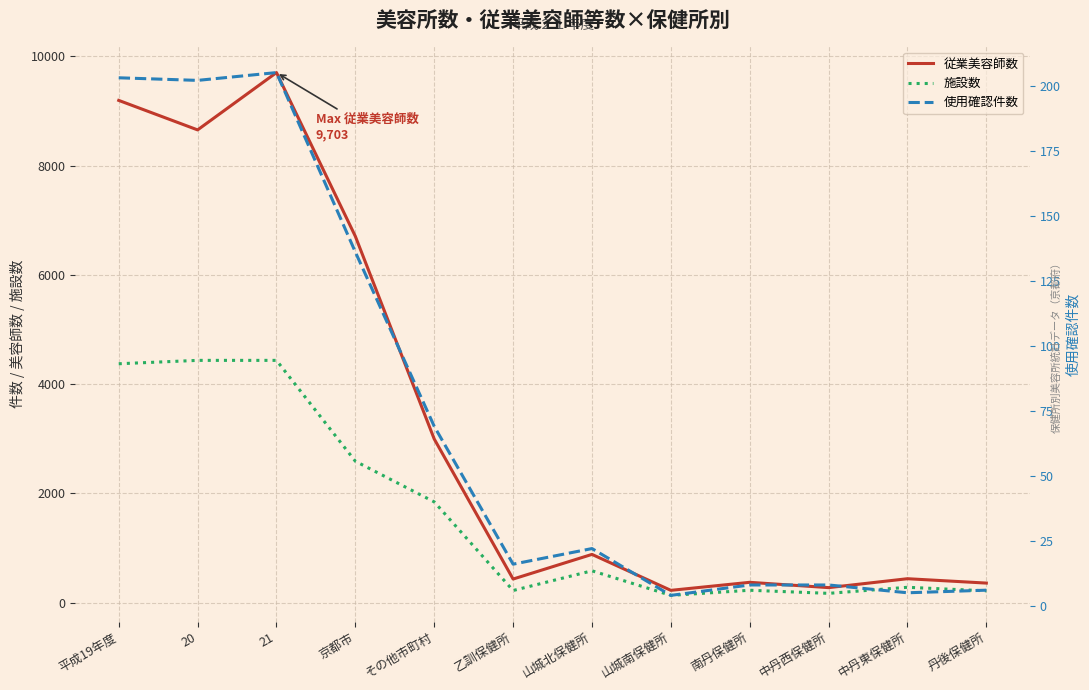

The 使用確認件数 series shows 309 at 21. True or false?

False